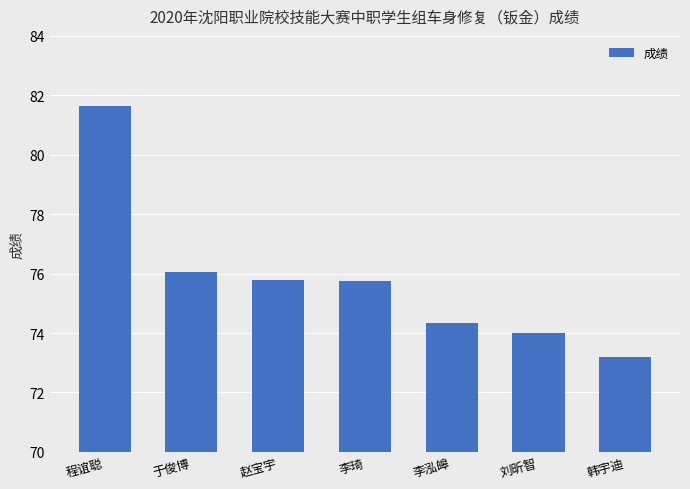

What is the label of the 5th bar from the left?

李泓皞